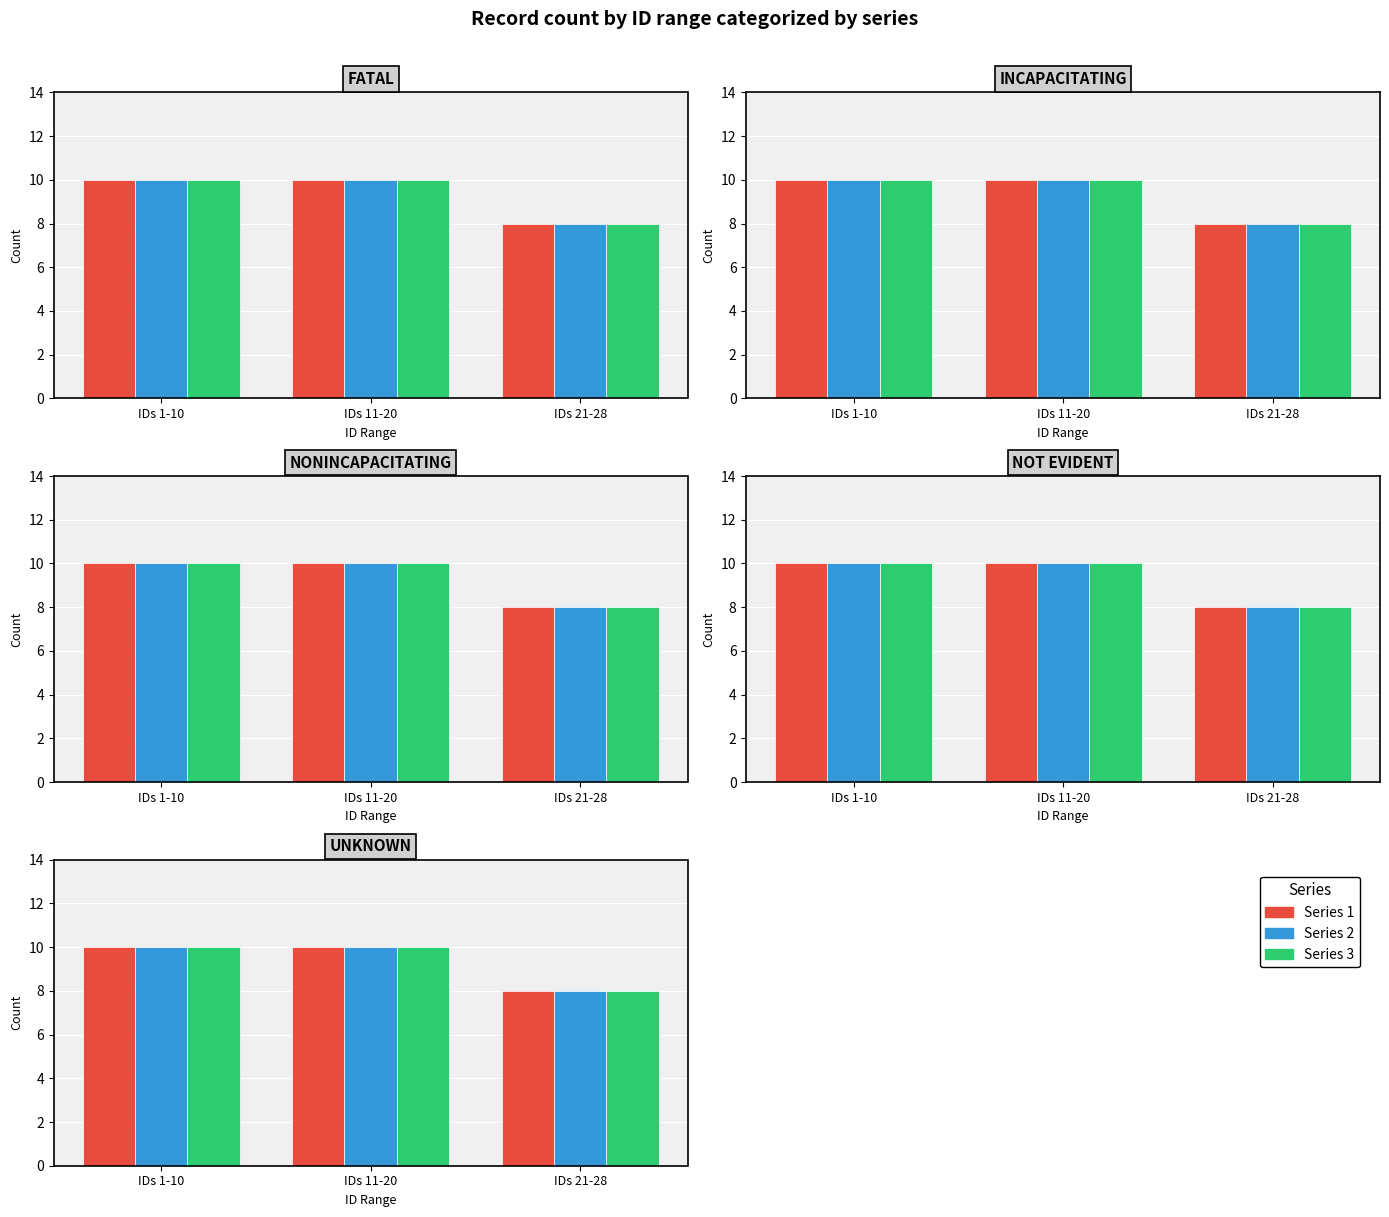

List the labels in order of Series 1 value, smallest first.

IDs 21-28, IDs 1-10, IDs 11-20